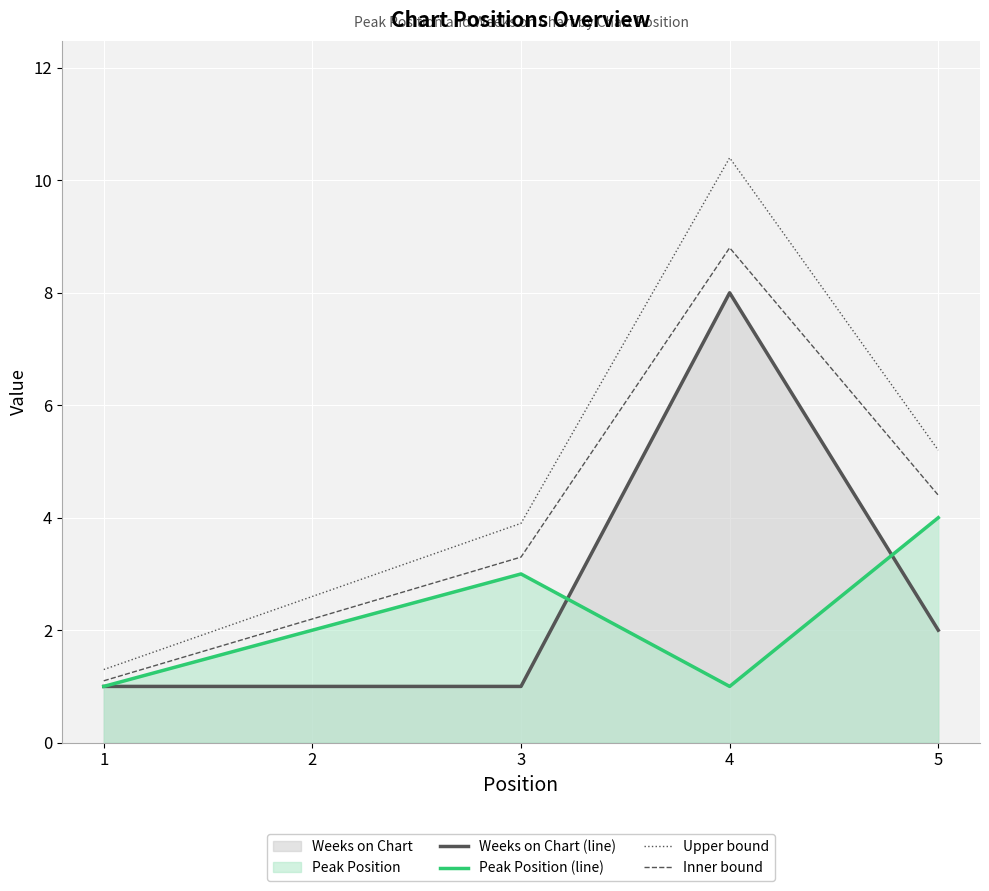

Rank the series by their average value, from highest to lowest.

Upper bound, Inner bound, Weeks on Chart (line), Peak Position (line)